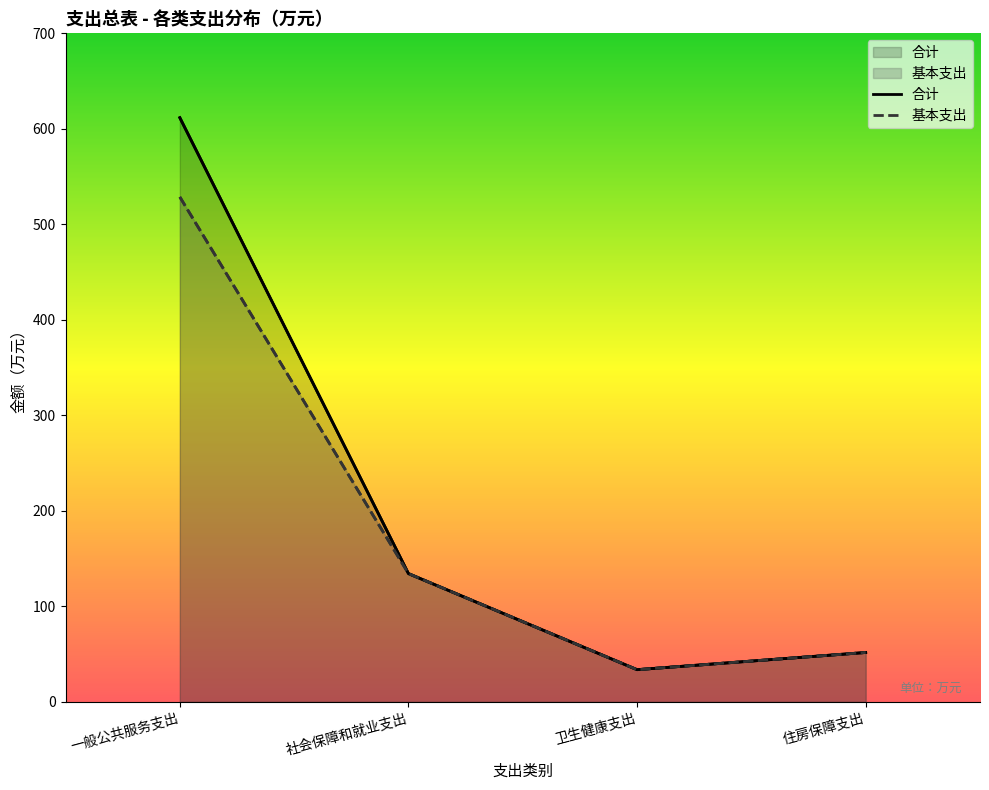

True or false: 基本支出 and 合计 cross at least once.

False